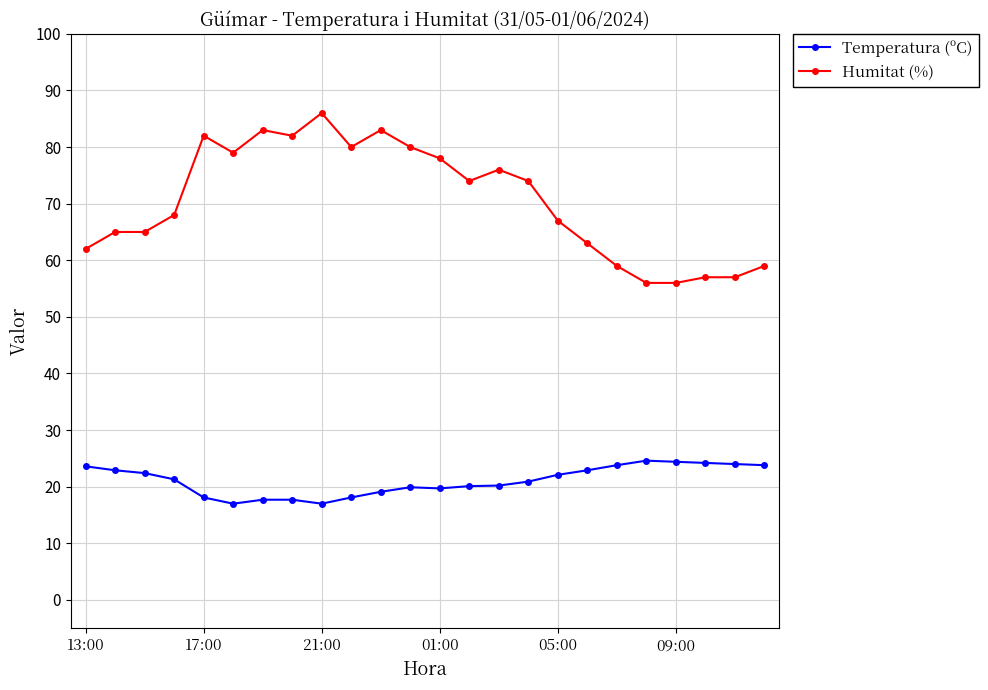

What are all the series names shown in the legend?

Temperatura (ºC), Humitat (%)